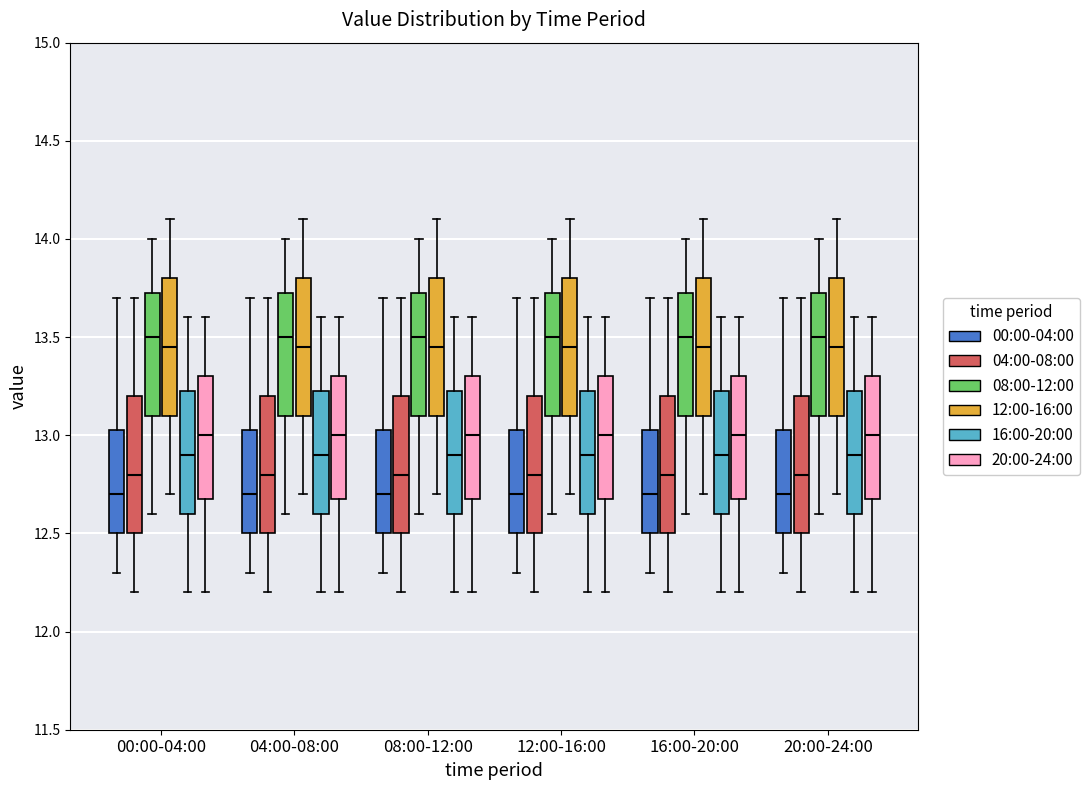

Reading left to right, read every box against the y-axis: the position of its median line, the range the box covers, and the ends of its whiskers. The values are not printed on the chart, so give them approximately, as read against the axis.

00:00-04:00 (00:00-04:00): median 12.70, box 12.50 to 13.05, whiskers 12.30 to 13.70
00:00-04:00 (04:00-08:00): median 12.80, box 12.50 to 13.20, whiskers 12.20 to 13.70
00:00-04:00 (08:00-12:00): median 13.50, box 13.10 to 13.75, whiskers 12.60 to 14.00
00:00-04:00 (12:00-16:00): median 13.45, box 13.10 to 13.80, whiskers 12.70 to 14.10
00:00-04:00 (16:00-20:00): median 12.90, box 12.60 to 13.25, whiskers 12.20 to 13.60
00:00-04:00 (20:00-24:00): median 13.00, box 12.70 to 13.30, whiskers 12.20 to 13.60
04:00-08:00 (00:00-04:00): median 12.70, box 12.50 to 13.05, whiskers 12.30 to 13.70
04:00-08:00 (04:00-08:00): median 12.80, box 12.50 to 13.20, whiskers 12.20 to 13.70
04:00-08:00 (08:00-12:00): median 13.50, box 13.10 to 13.75, whiskers 12.60 to 14.00
04:00-08:00 (12:00-16:00): median 13.45, box 13.10 to 13.80, whiskers 12.70 to 14.10
04:00-08:00 (16:00-20:00): median 12.90, box 12.60 to 13.25, whiskers 12.20 to 13.60
04:00-08:00 (20:00-24:00): median 13.00, box 12.70 to 13.30, whiskers 12.20 to 13.60
08:00-12:00 (00:00-04:00): median 12.70, box 12.50 to 13.05, whiskers 12.30 to 13.70
08:00-12:00 (04:00-08:00): median 12.80, box 12.50 to 13.20, whiskers 12.20 to 13.70
08:00-12:00 (08:00-12:00): median 13.50, box 13.10 to 13.75, whiskers 12.60 to 14.00
08:00-12:00 (12:00-16:00): median 13.45, box 13.10 to 13.80, whiskers 12.70 to 14.10
08:00-12:00 (16:00-20:00): median 12.90, box 12.60 to 13.25, whiskers 12.20 to 13.60
08:00-12:00 (20:00-24:00): median 13.00, box 12.70 to 13.30, whiskers 12.20 to 13.60
12:00-16:00 (00:00-04:00): median 12.70, box 12.50 to 13.05, whiskers 12.30 to 13.70
12:00-16:00 (04:00-08:00): median 12.80, box 12.50 to 13.20, whiskers 12.20 to 13.70
12:00-16:00 (08:00-12:00): median 13.50, box 13.10 to 13.75, whiskers 12.60 to 14.00
12:00-16:00 (12:00-16:00): median 13.45, box 13.10 to 13.80, whiskers 12.70 to 14.10
12:00-16:00 (16:00-20:00): median 12.90, box 12.60 to 13.25, whiskers 12.20 to 13.60
12:00-16:00 (20:00-24:00): median 13.00, box 12.70 to 13.30, whiskers 12.20 to 13.60
16:00-20:00 (00:00-04:00): median 12.70, box 12.50 to 13.05, whiskers 12.30 to 13.70
16:00-20:00 (04:00-08:00): median 12.80, box 12.50 to 13.20, whiskers 12.20 to 13.70
16:00-20:00 (08:00-12:00): median 13.50, box 13.10 to 13.75, whiskers 12.60 to 14.00
16:00-20:00 (12:00-16:00): median 13.45, box 13.10 to 13.80, whiskers 12.70 to 14.10
16:00-20:00 (16:00-20:00): median 12.90, box 12.60 to 13.25, whiskers 12.20 to 13.60
16:00-20:00 (20:00-24:00): median 13.00, box 12.70 to 13.30, whiskers 12.20 to 13.60
20:00-24:00 (00:00-04:00): median 12.70, box 12.50 to 13.05, whiskers 12.30 to 13.70
20:00-24:00 (04:00-08:00): median 12.80, box 12.50 to 13.20, whiskers 12.20 to 13.70
20:00-24:00 (08:00-12:00): median 13.50, box 13.10 to 13.75, whiskers 12.60 to 14.00
20:00-24:00 (12:00-16:00): median 13.45, box 13.10 to 13.80, whiskers 12.70 to 14.10
20:00-24:00 (16:00-20:00): median 12.90, box 12.60 to 13.25, whiskers 12.20 to 13.60
20:00-24:00 (20:00-24:00): median 13.00, box 12.70 to 13.30, whiskers 12.20 to 13.60